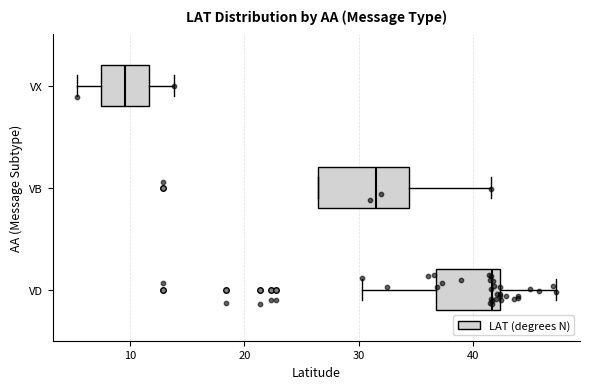

Which box's median line is the furthest to the right?

VD